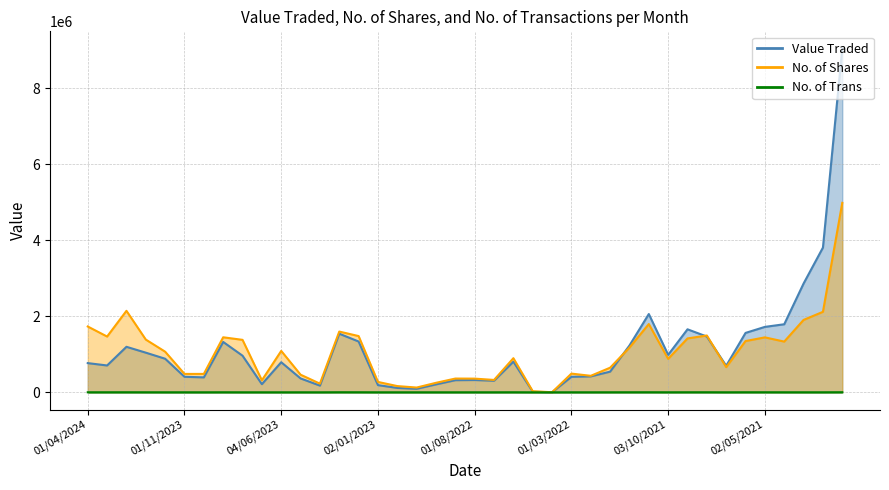

True or false: No. of Trans and Value Traded cross at least once.

False